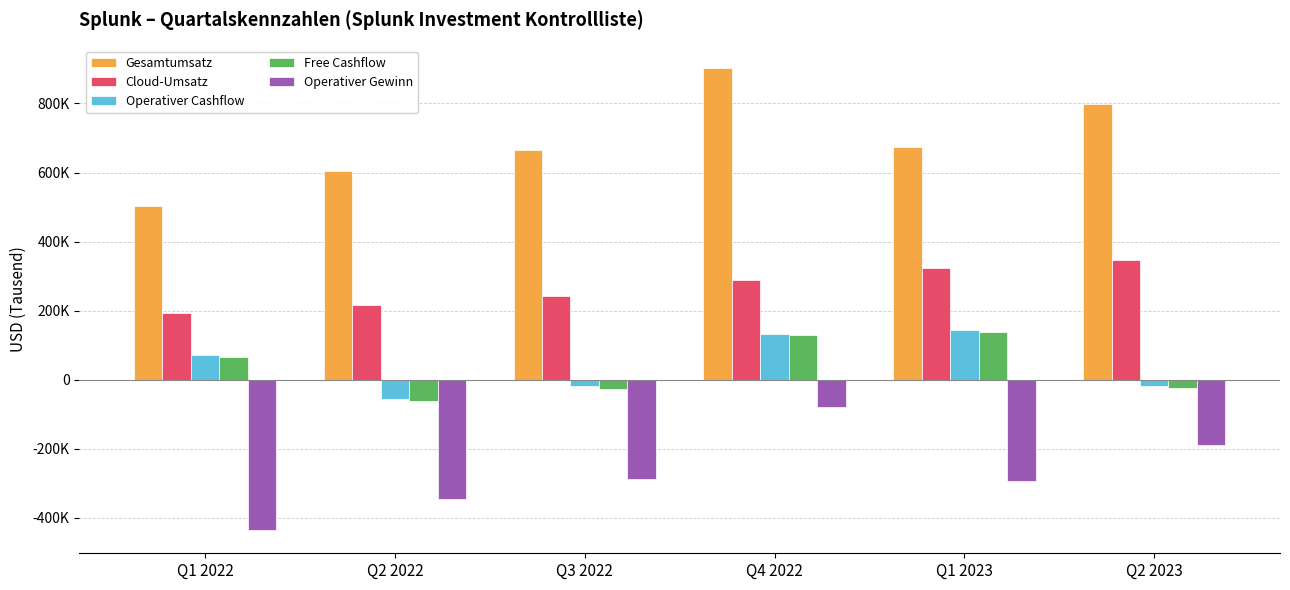

What value does the Operativer Gewinn series have at Q2 2023, to the nearest 10?

-190100